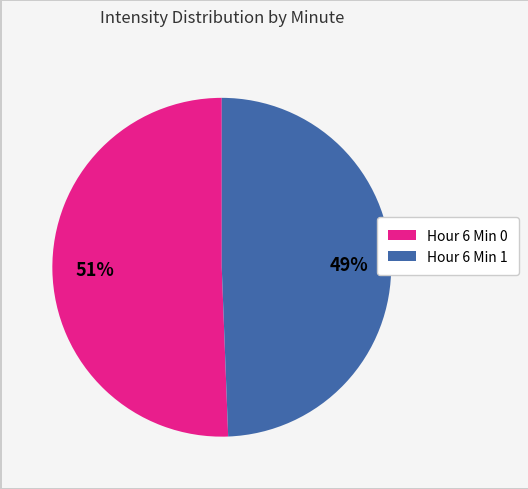

Is there a majority slice in this chart?

Yes